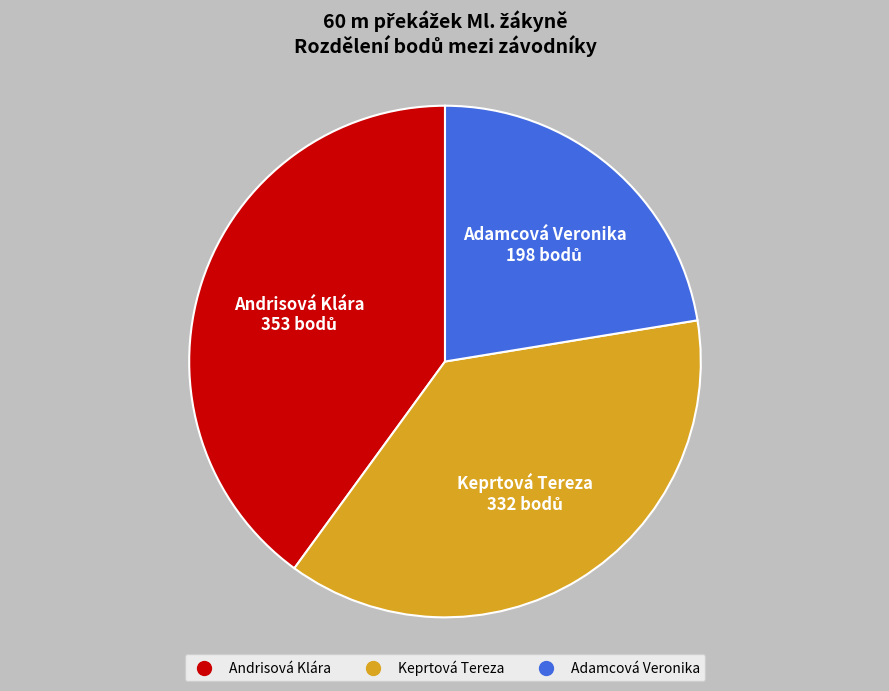

Rank the categories by value from lowest to highest.

Adamcová Veronika, Keprtová Tereza, Andrisová Klára